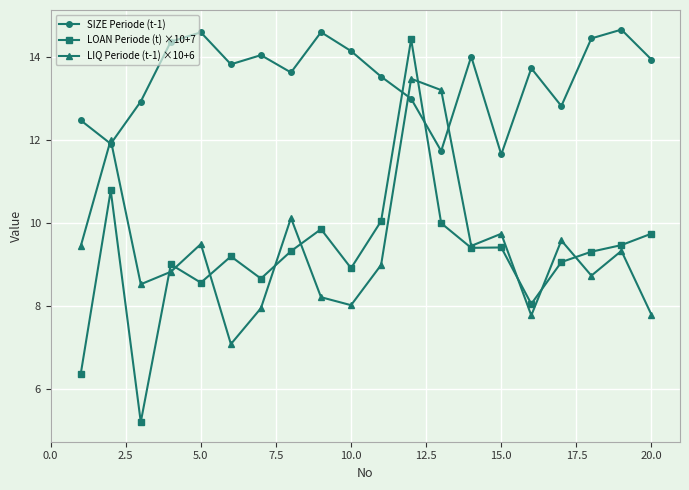

True or false: SIZE Periode (t-1) and LOAN Periode (t) ×10+7 intersect in this chart.

True